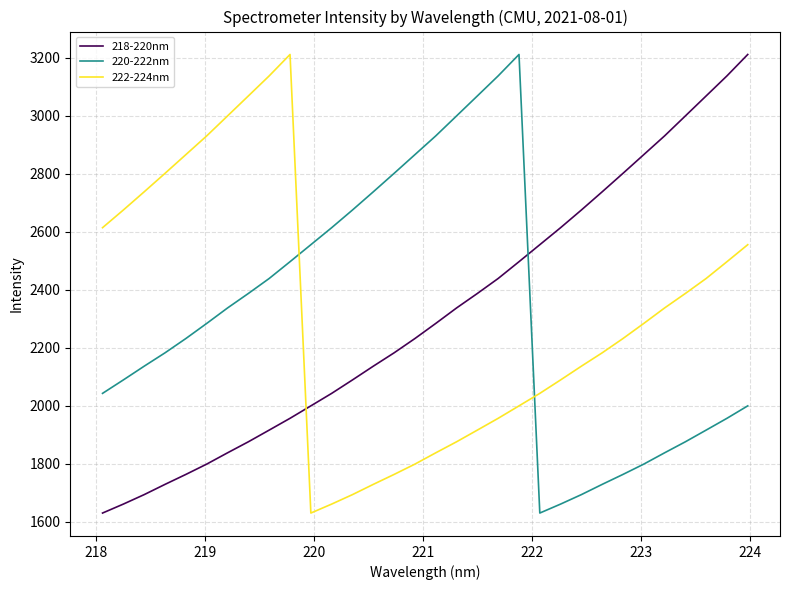

True or false: 218-220nm has more than 1 interior local peaks.

False